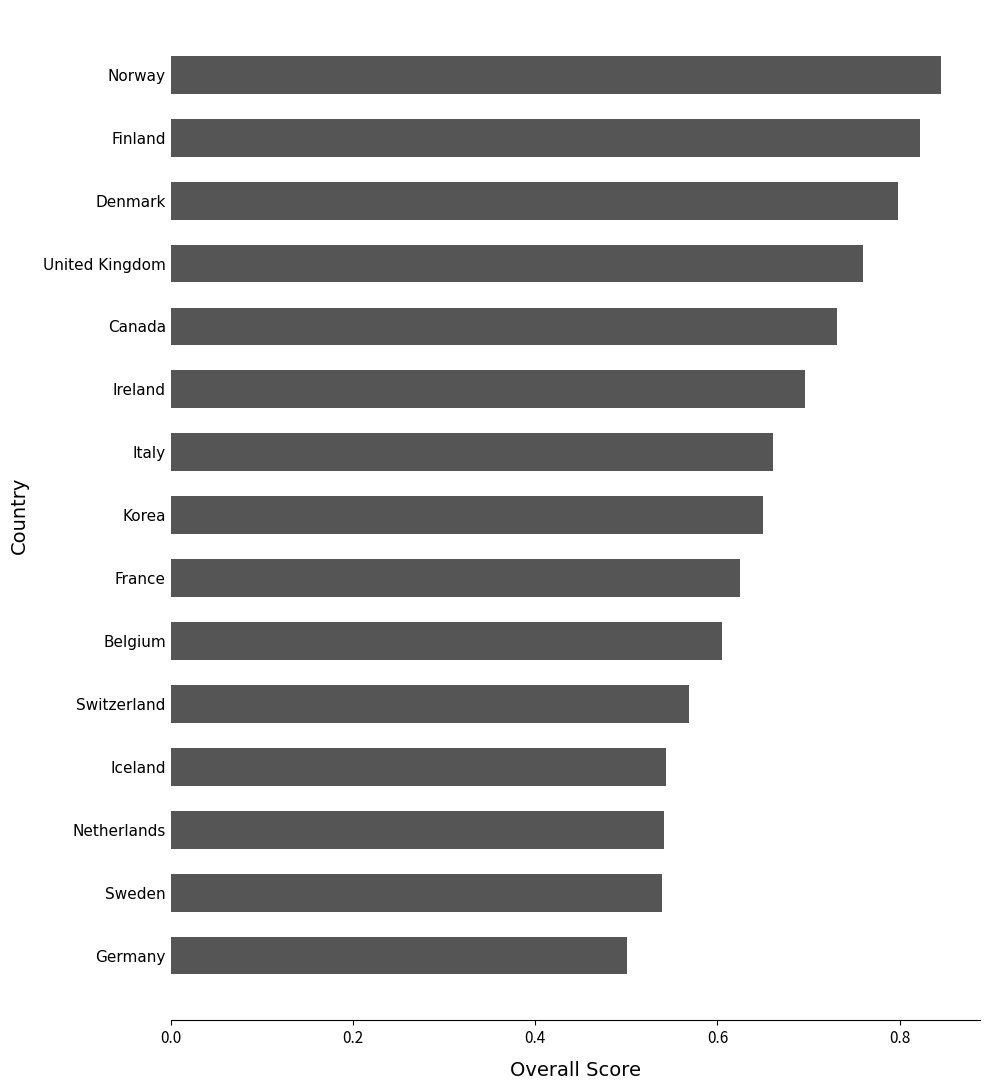

At which category does the chart reach its minimum across all series?

Germany